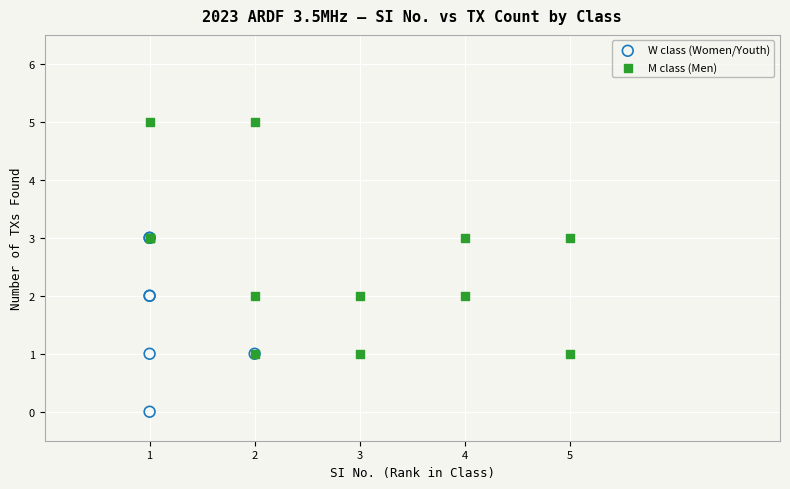

Which series has the largest Y range (max minus min)?

M class (Men)